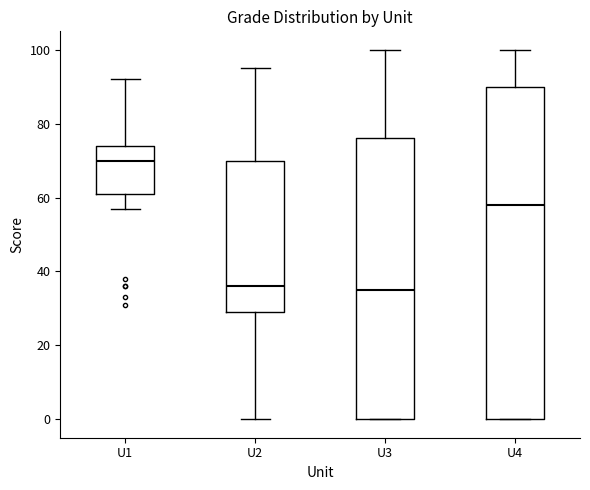

Where does the lower whisker of the box for U2 end on the y-axis? The values are not printed on the chart, so give them approximately, as read against the axis.

0